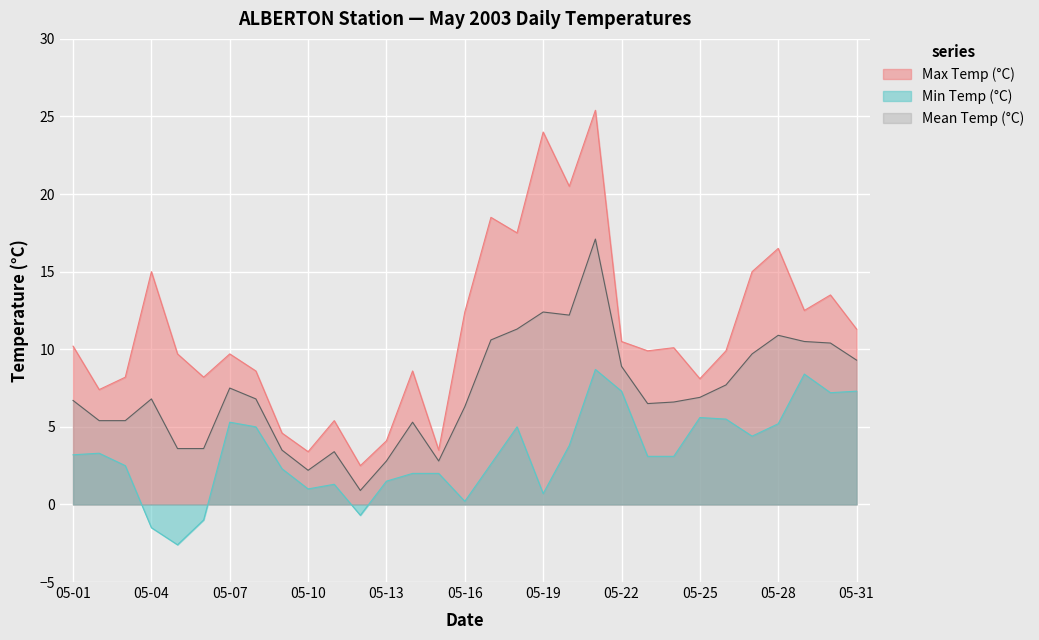

Rank the categories by Max Temp (°C) value from lowest to highest.

05-12, 05-10, 05-15, 05-13, 05-09, 05-11, 05-02, 05-25, 05-03, 05-06, 05-08, 05-14, 05-05, 05-07, 05-23, 05-26, 05-24, 05-01, 05-22, 05-31, 05-16, 05-29, 05-30, 05-04, 05-27, 05-28, 05-18, 05-17, 05-20, 05-19, 05-21